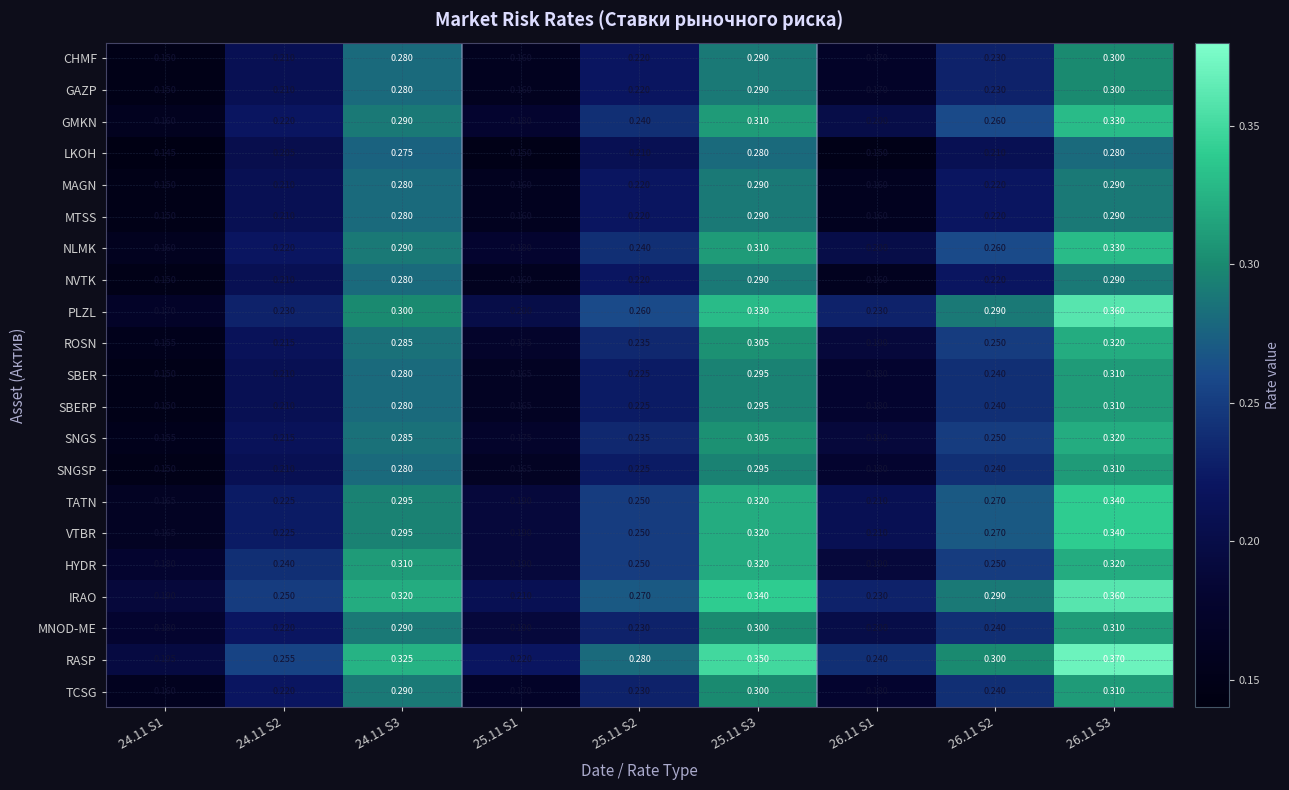

Which series changed the most between 24.11 S2 and 26.11 S2?

PLZL